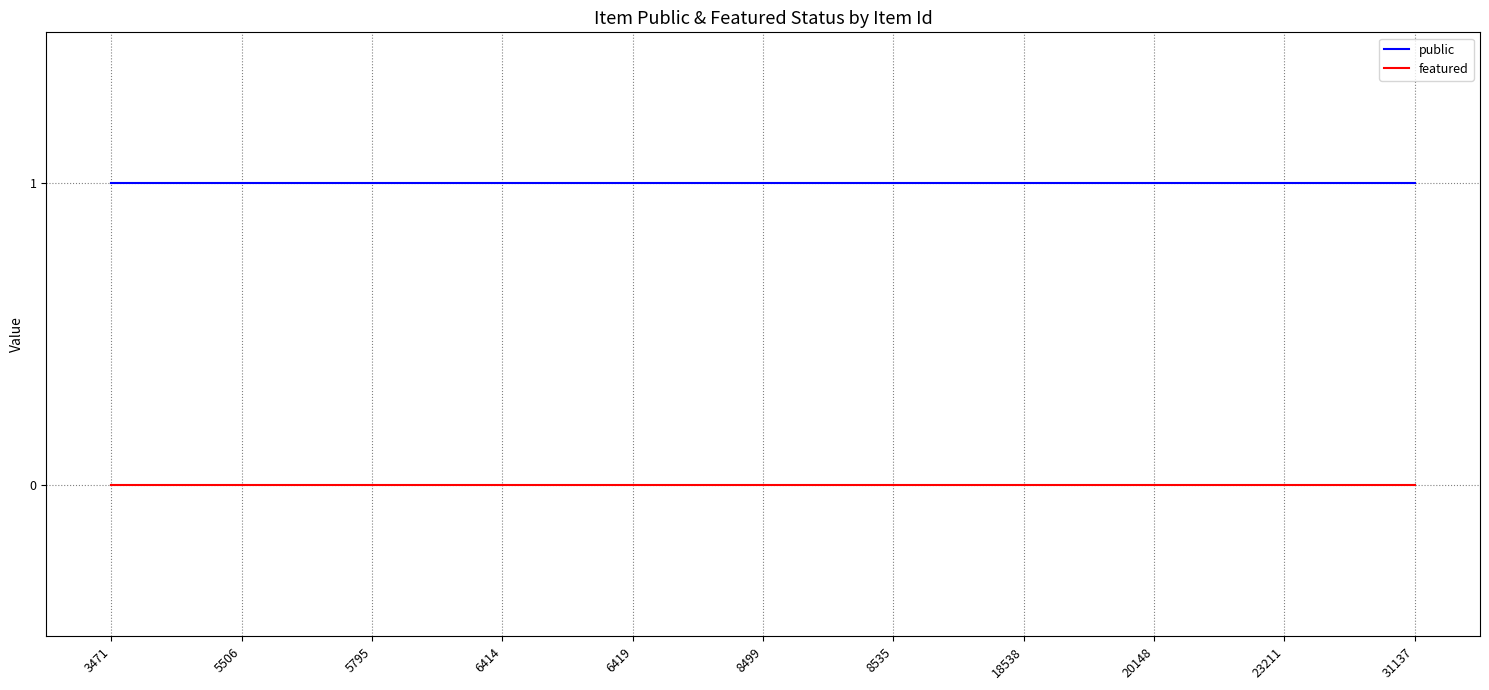

How many series are shown in this chart?

2